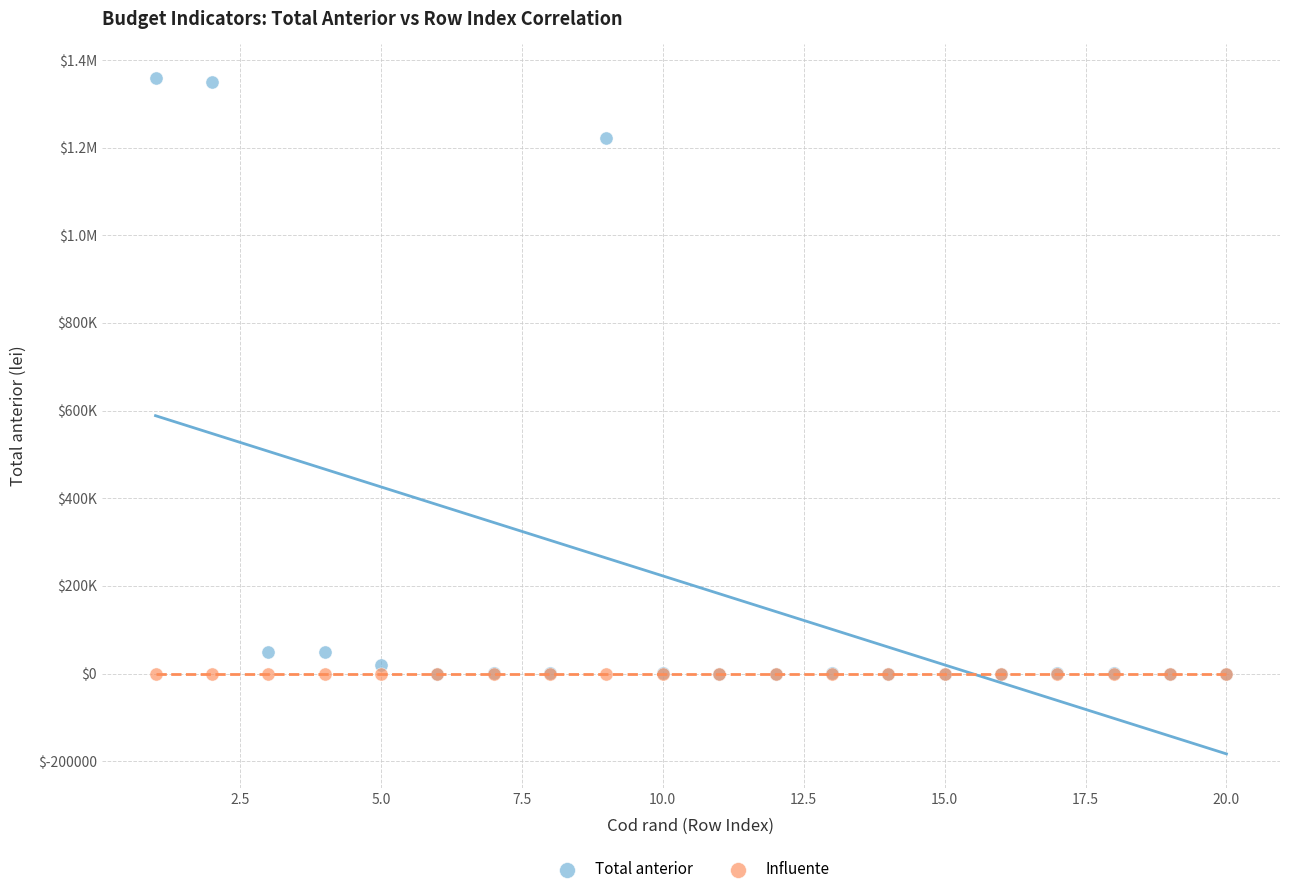

What are all the series names shown in the legend?

Total anterior, Influente